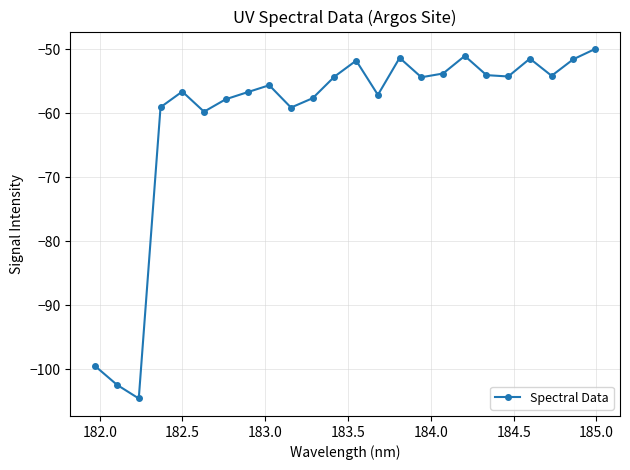

What is the difference between the second highest and minimum values?

53.5